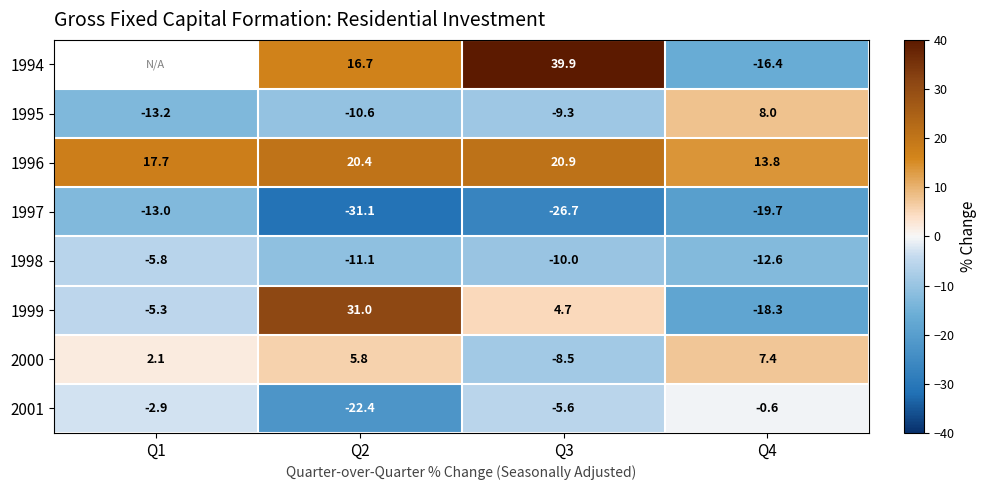

What is the sum of the 1999 values at Q4 and Q2?

12.7